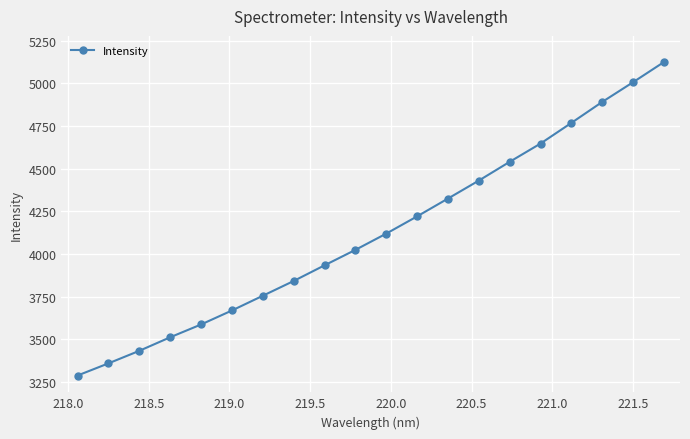

What is the minimum value shown in the chart?

3286.7